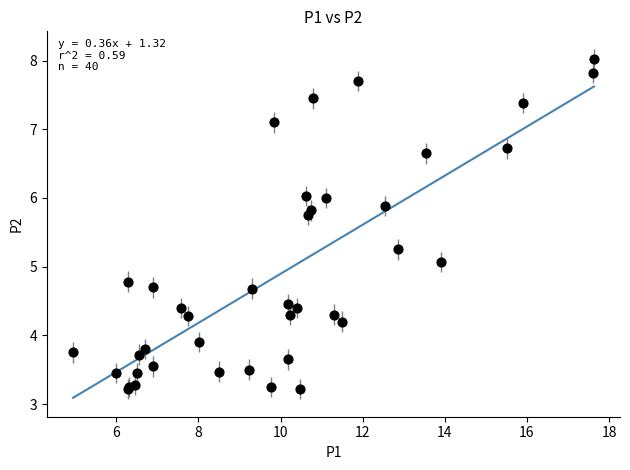

What Y value in the scatter plot is closest to 5?

5.1